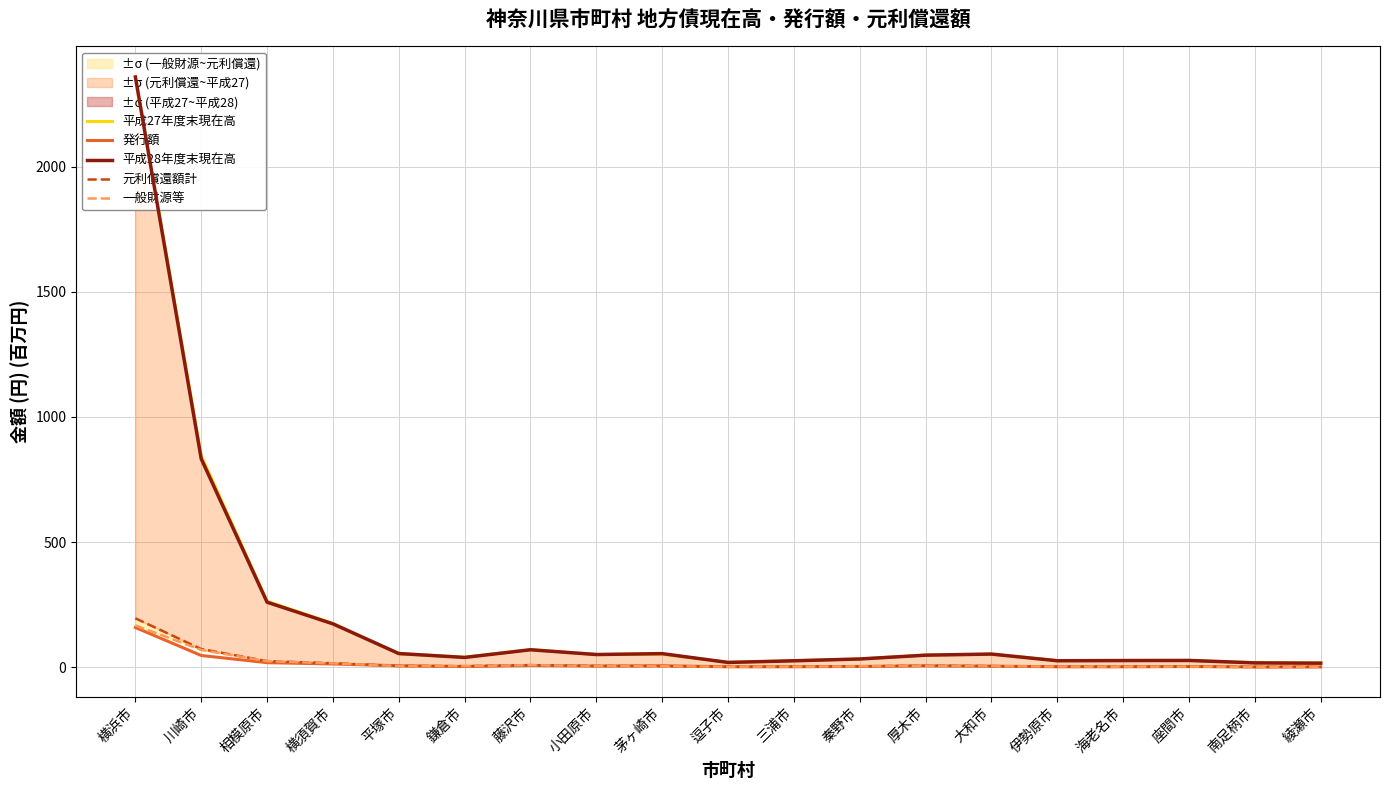

How many interior local peaks does the 発行額 series have?

4